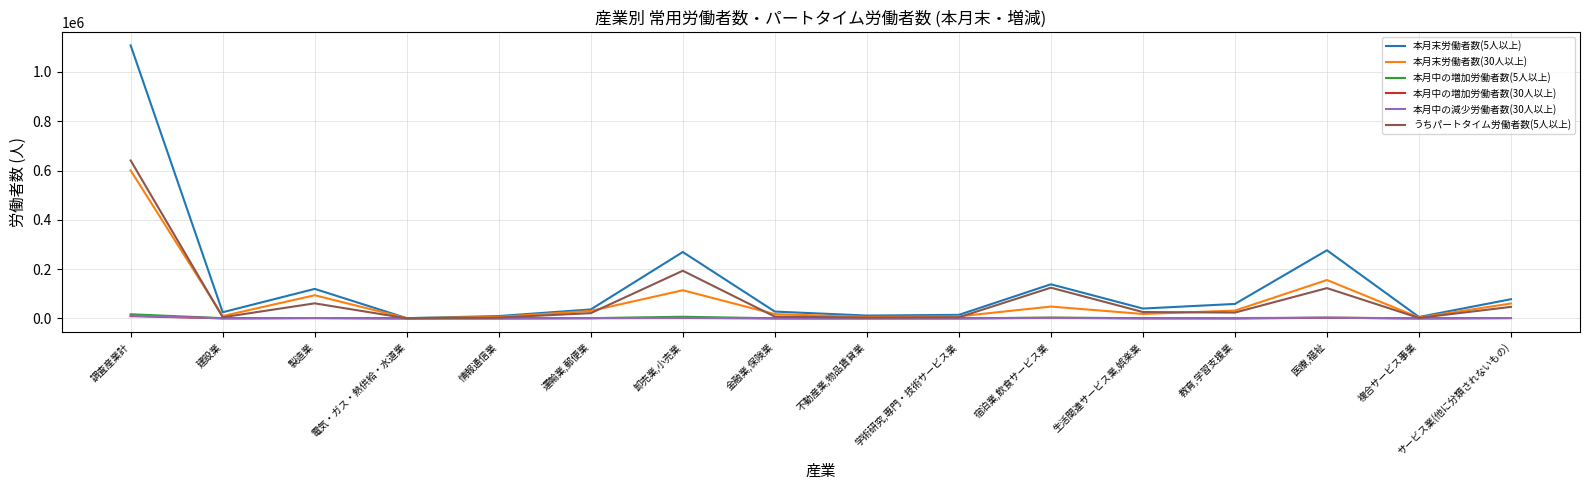

Which category has the highest value across all series?

調査産業計